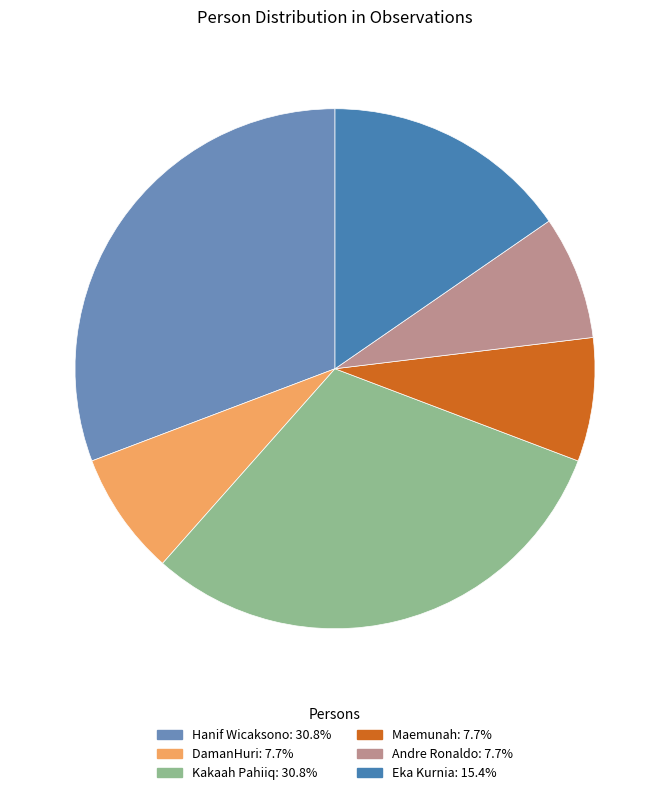

Does any single category account for the majority?

No